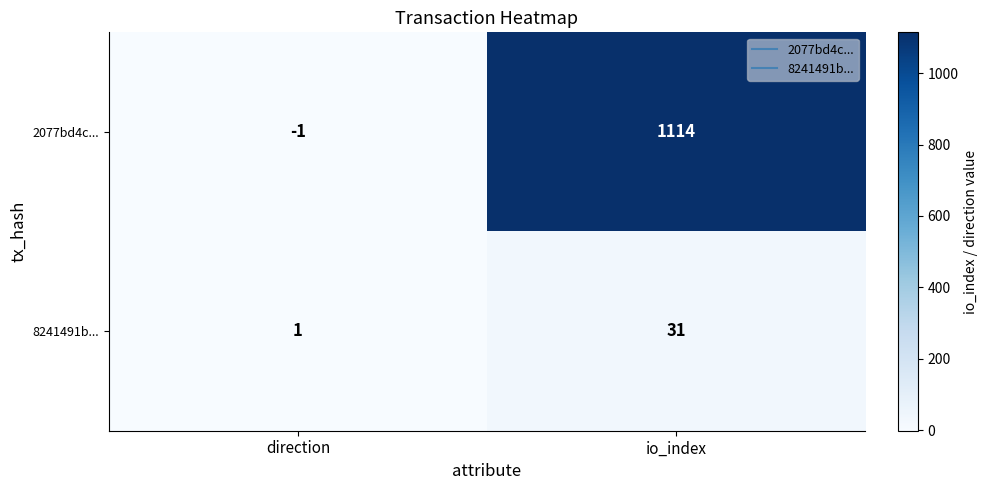

Reading left to right, transcribe all the data shown in this chart.

2077bd4c...: direction=-1	io_index=1114
8241491b...: direction=1	io_index=31